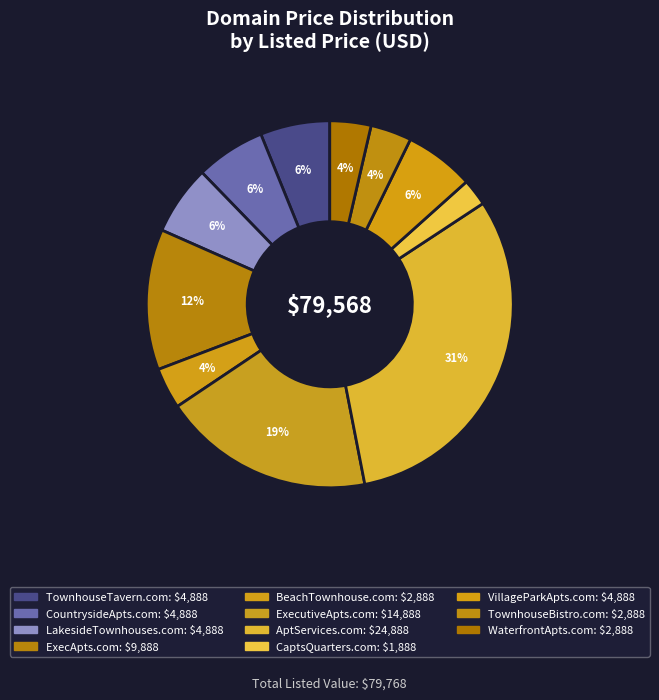

Do TownhouseBistro.com and ExecutiveApts.com together represent more than half of the pie?

No